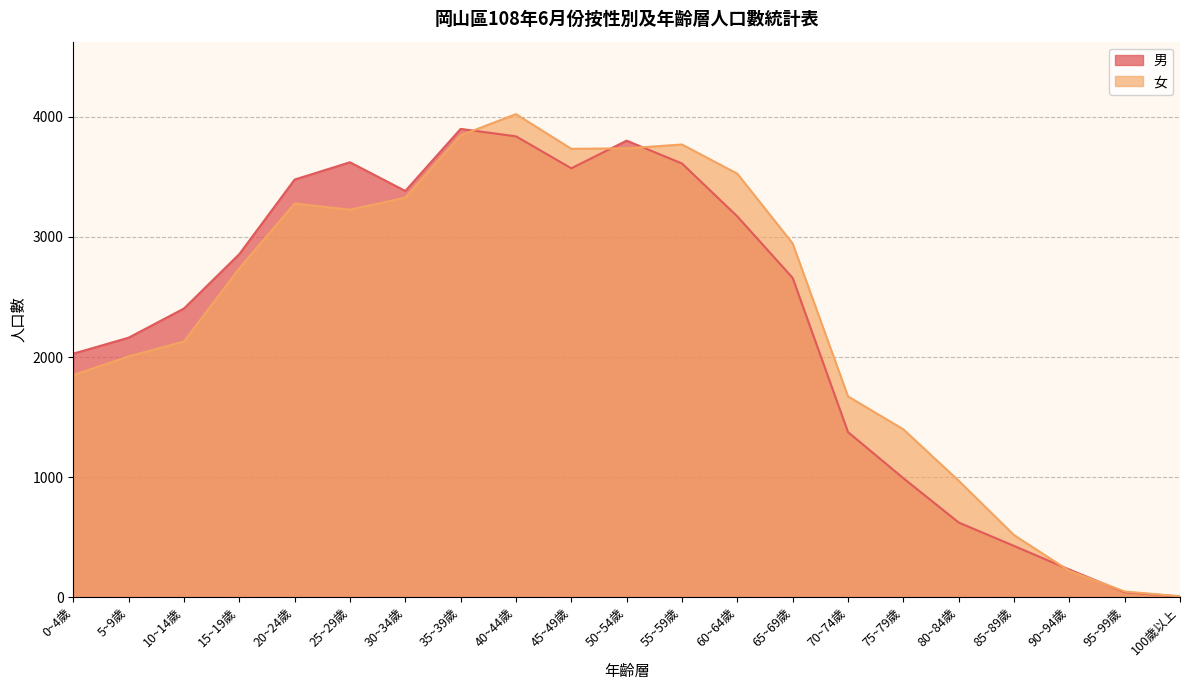

Reading left to right, transcribe all the data shown in this chart.

男: 2028	2161	2404	2857	3478	3622	3383	3900	3838	3572	3802	3612	3171	2659	1375	991	622	427	230	41	6
女: 1850	2005	2129	2739	3278	3227	3327	3846	4023	3734	3738	3770	3527	2946	1672	1398	970	517	219	47	7